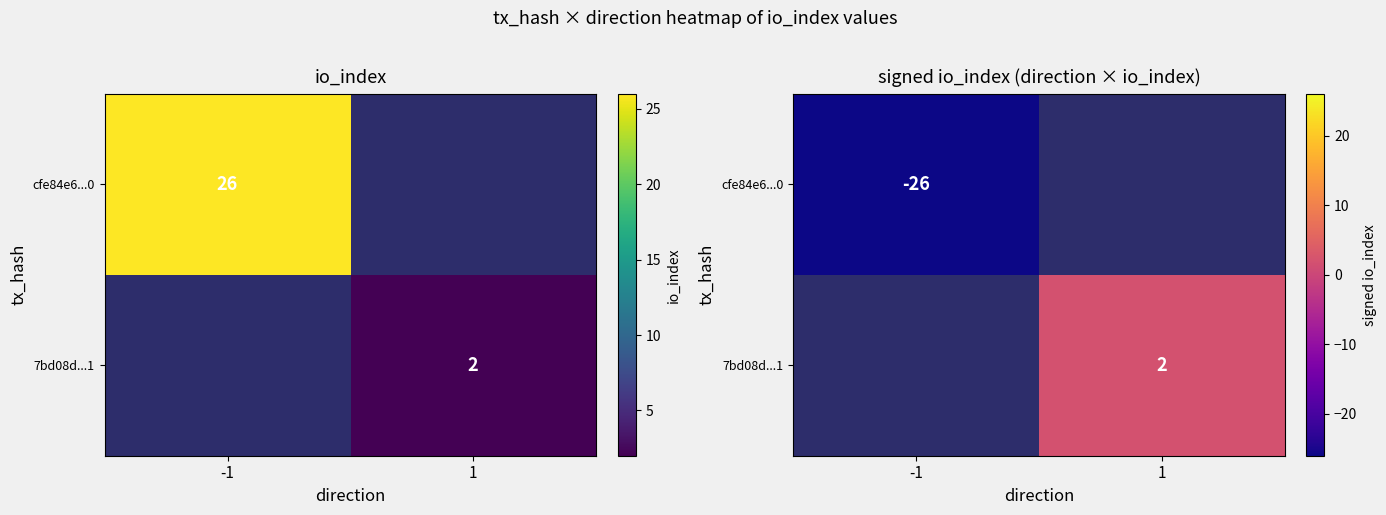

At how many categories does at least one series exceed 0?

1